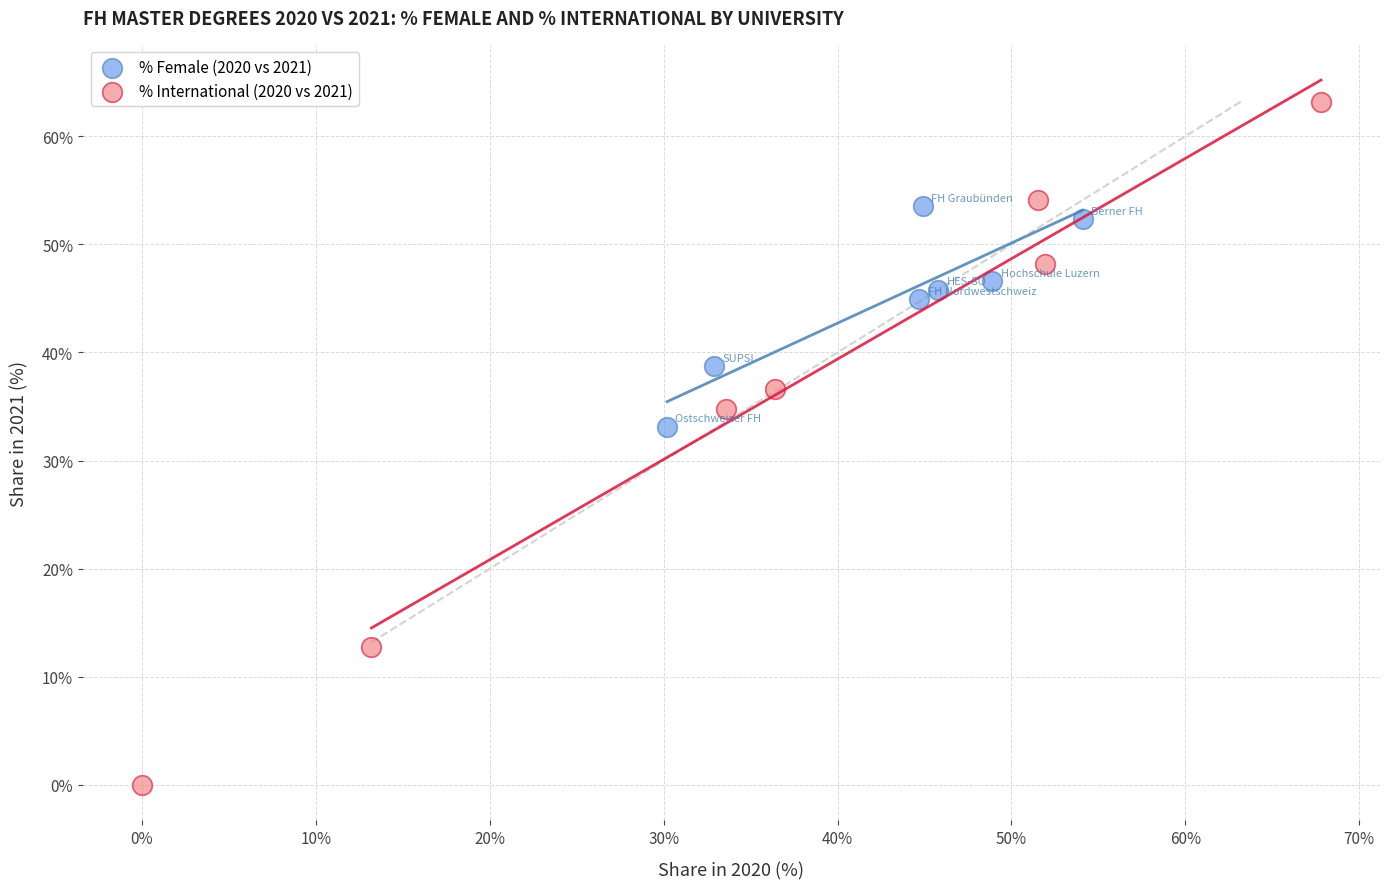

Which series has the largest Y range (max minus min)?

% International (2020 vs 2021)